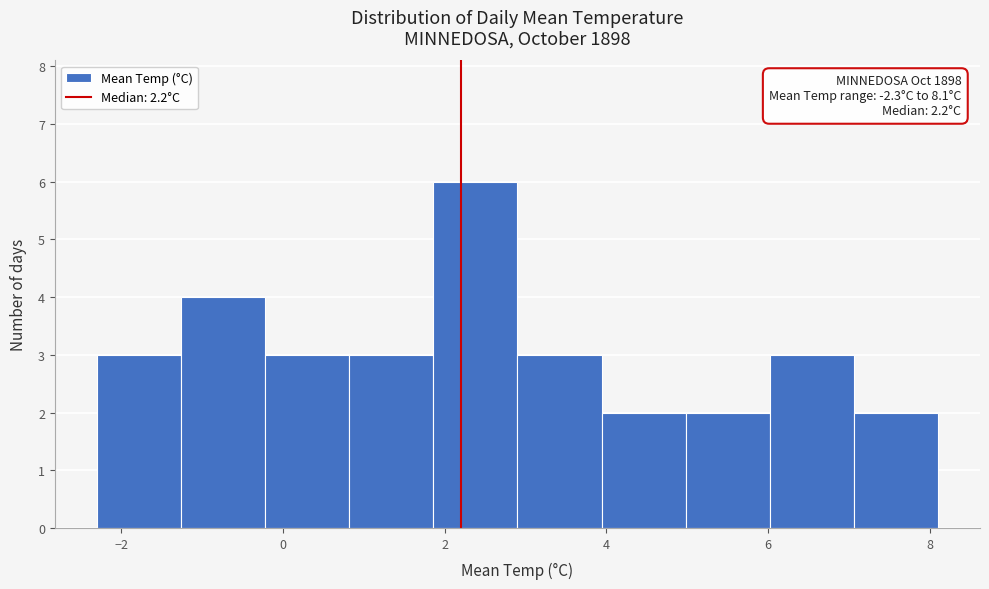

Over which range of the x-axis is the bar tallest?

1.86 to 2.90